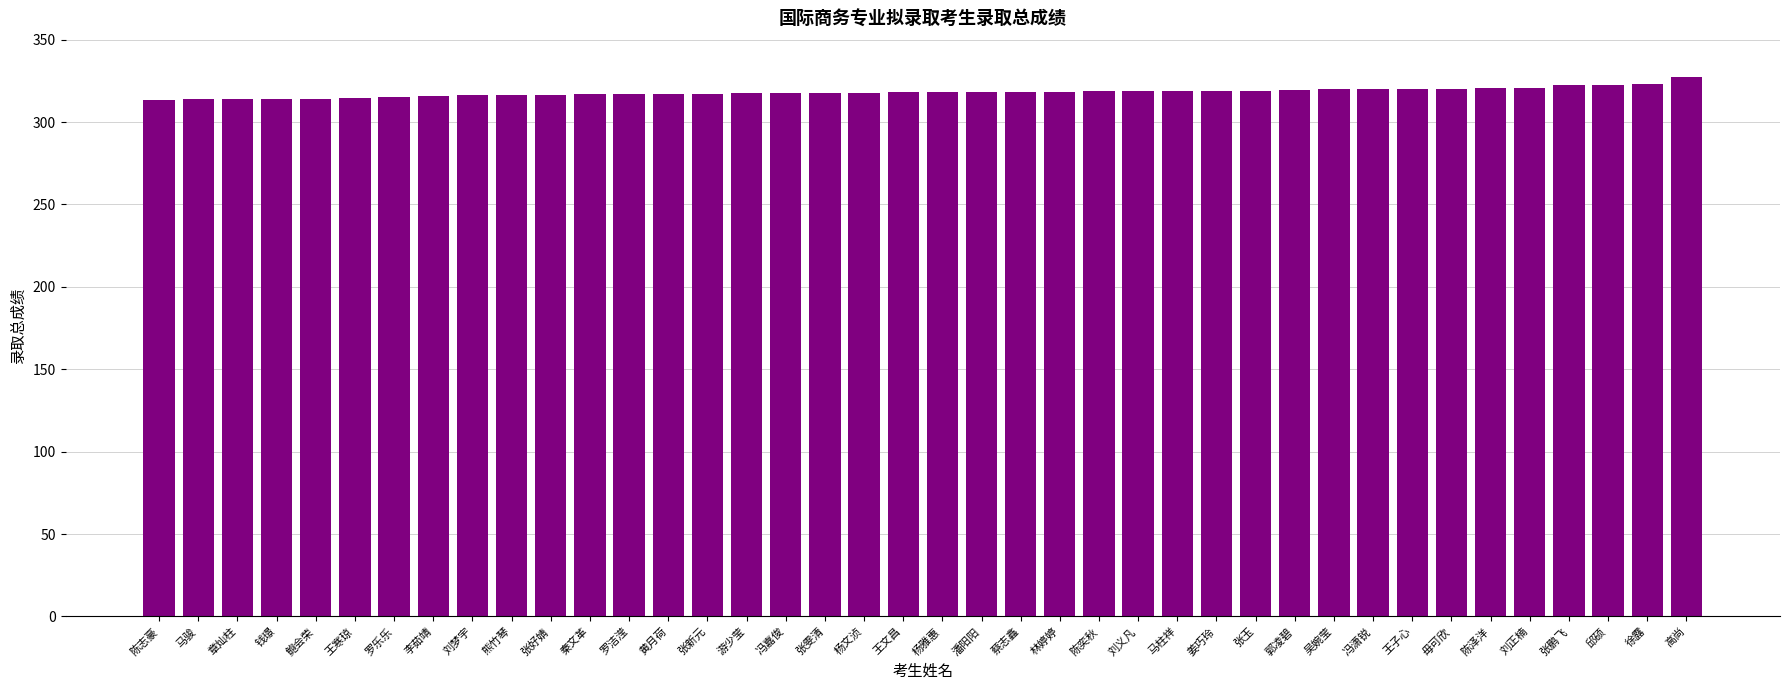

What is the ratio of the value at 王子心 to the value at 张雯清?

1.0